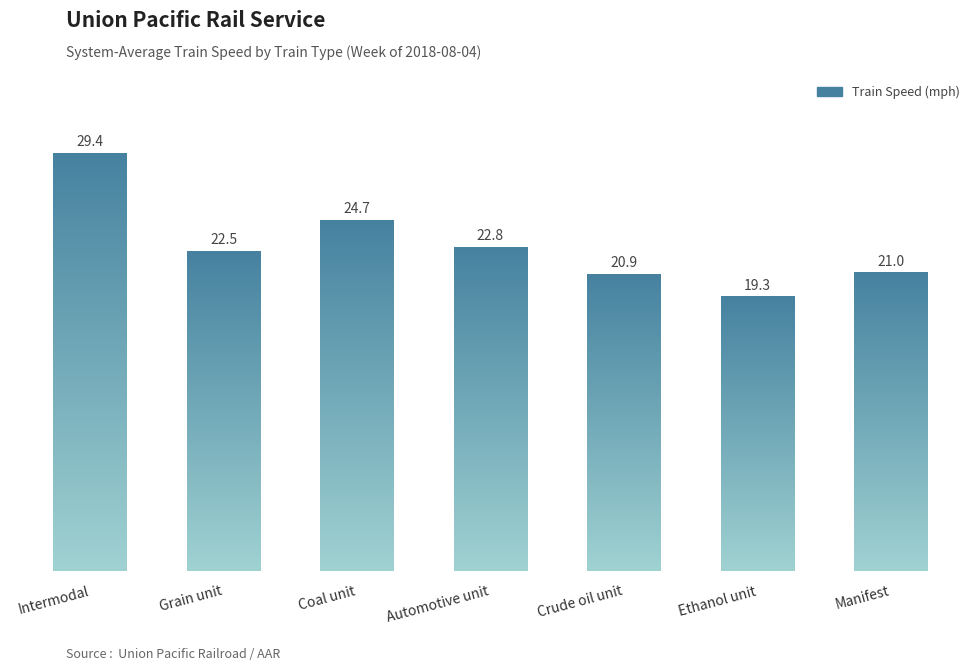

Where is the data nearest to the value 24?

Coal unit